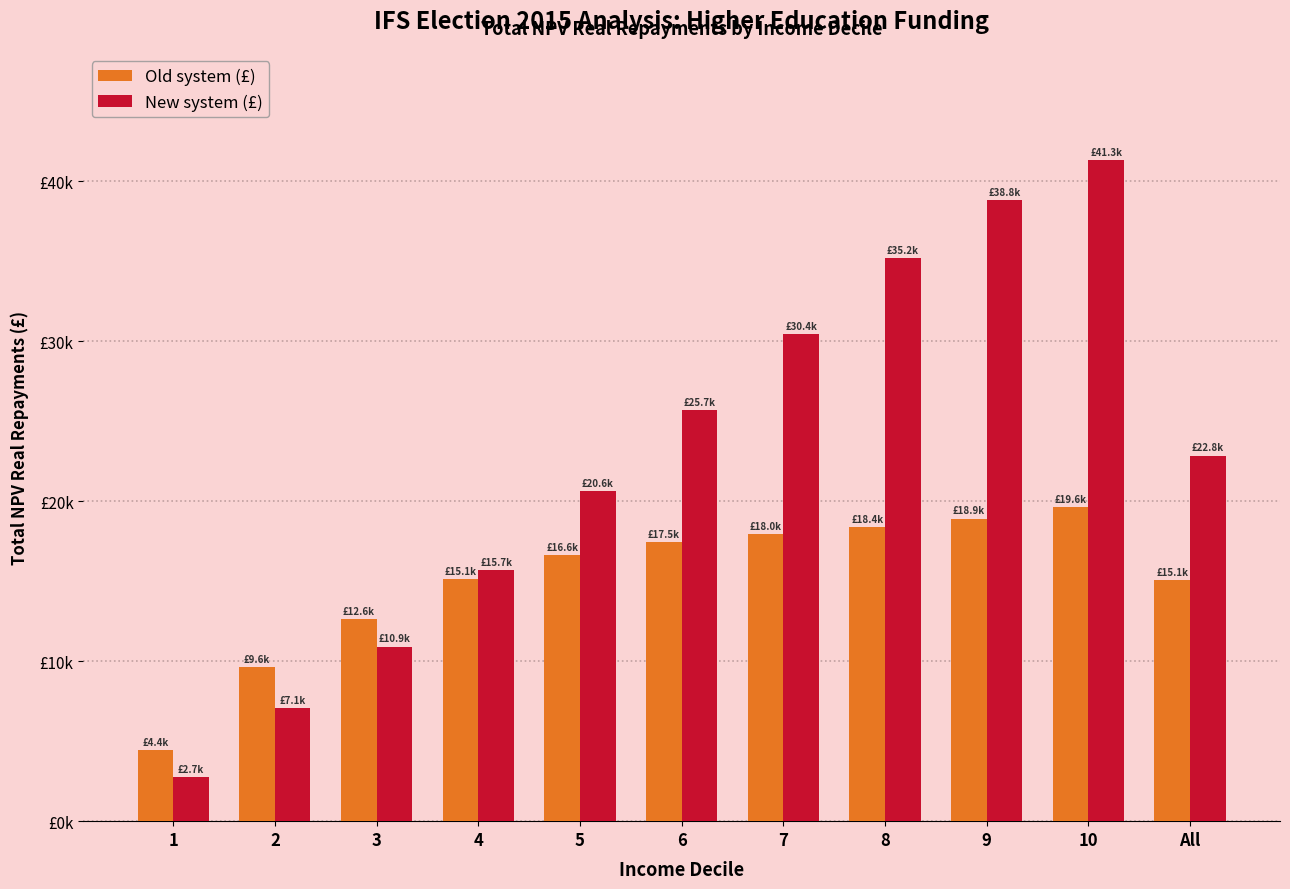

What is the greatest value displayed?

41301.9